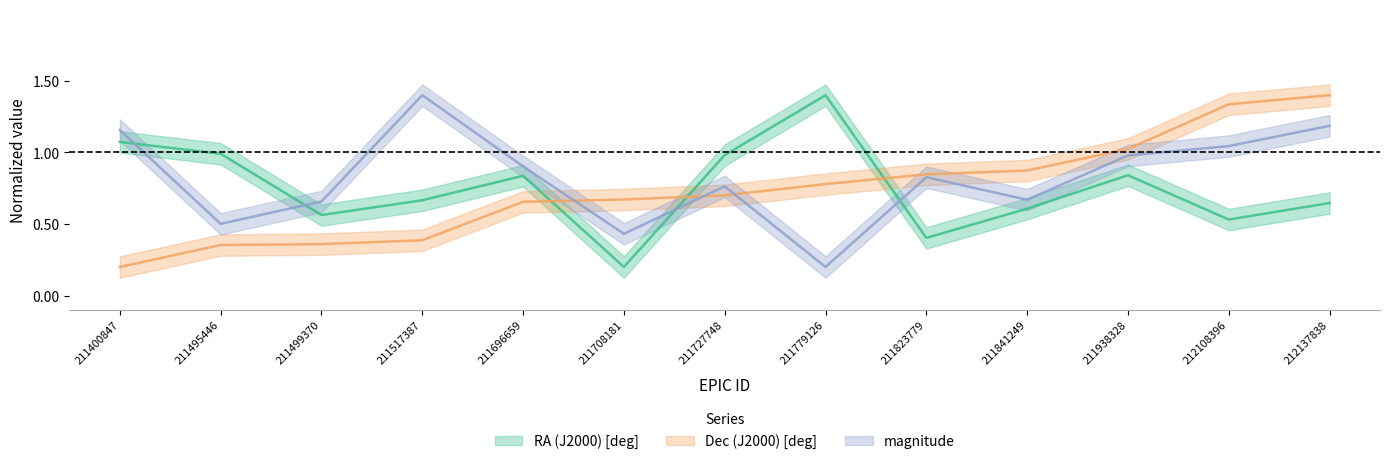

Which series has the widest spread of values?

RA (J2000) [deg]